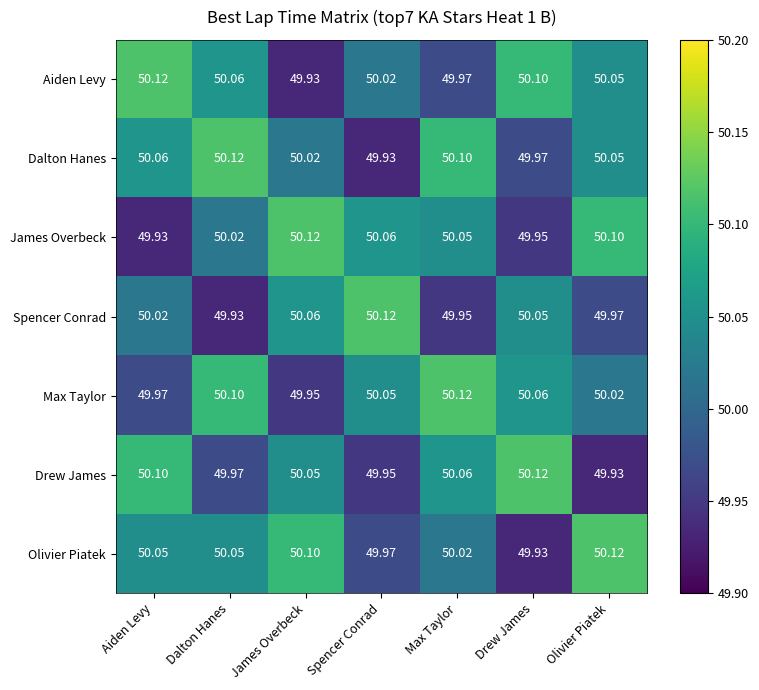

At which category is the sum across all series the highest?

Max Taylor